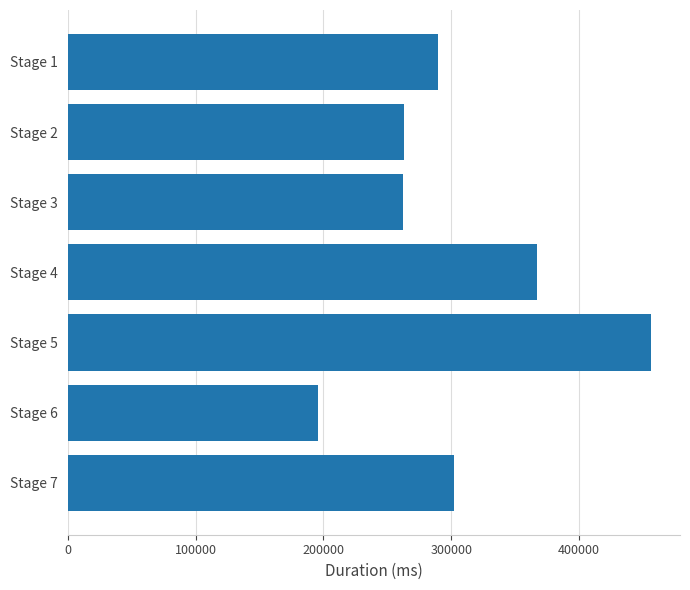

Are the bars grouped side by side (vs. stacked)?

No